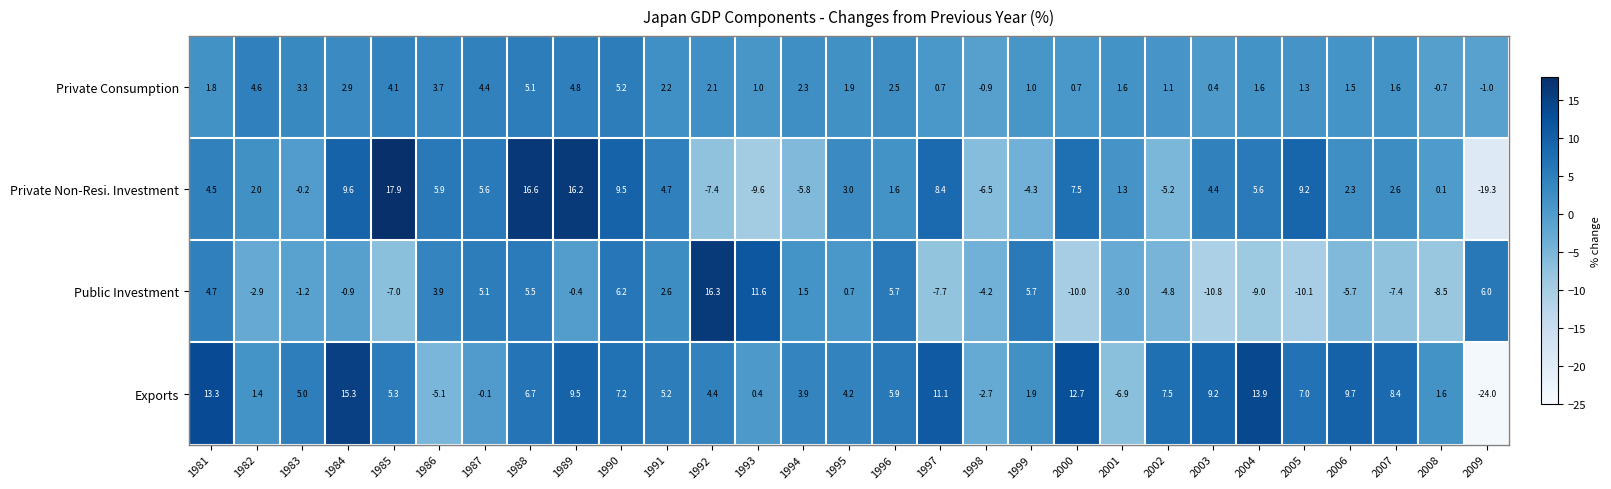

How many data points in Private Consumption are less than 1?

6